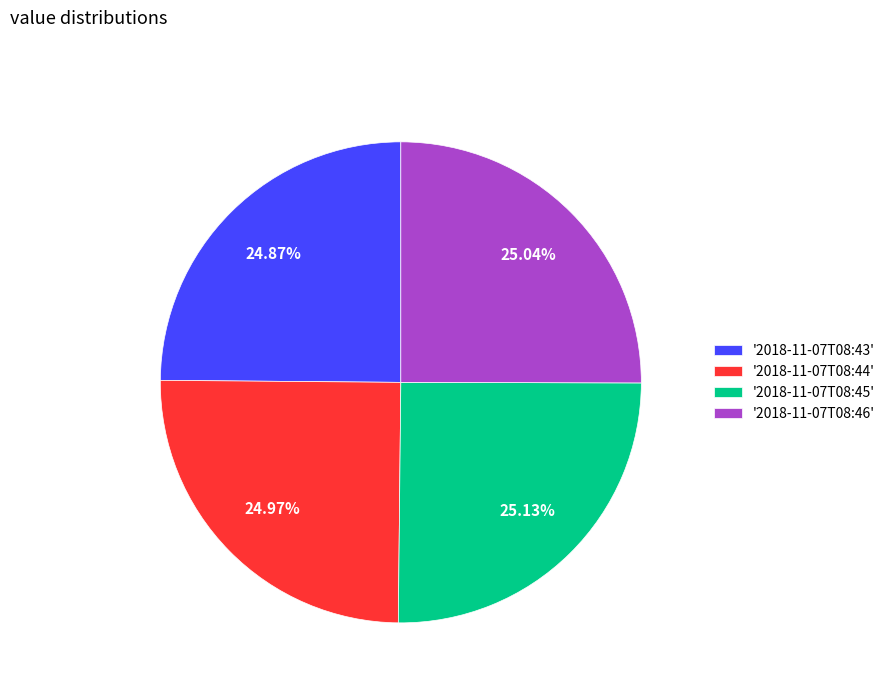

Is the sum of '2018-11-07T08:44' and '2018-11-07T08:45' greater than half?

Yes